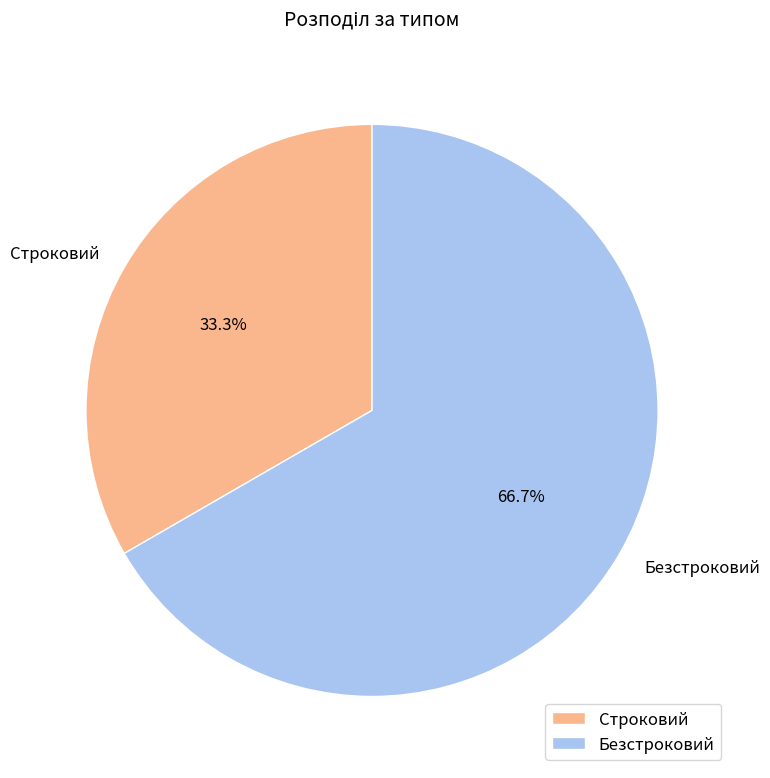

What percentage is the Безстроковий slice, to the nearest percent?

67%